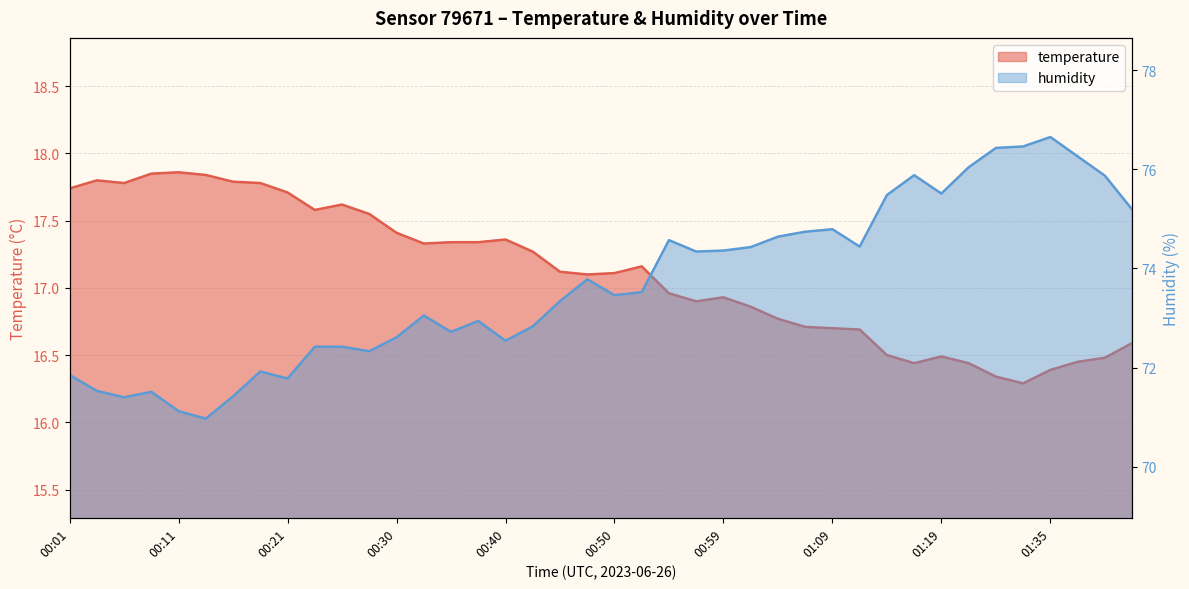

What is the sum of all humidity values?

2947.5